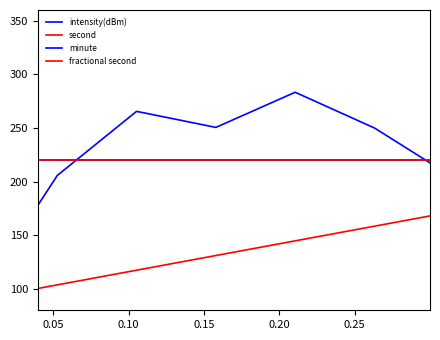

What is the sum of all minute values?

4400.0